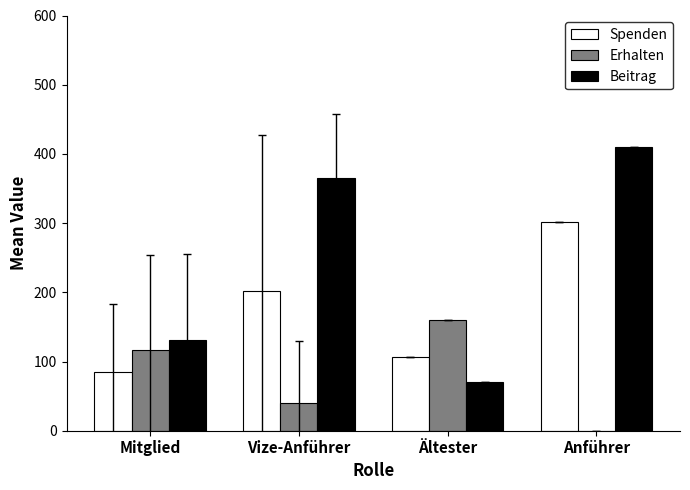

Which series has the largest total across all categories?

Beitrag